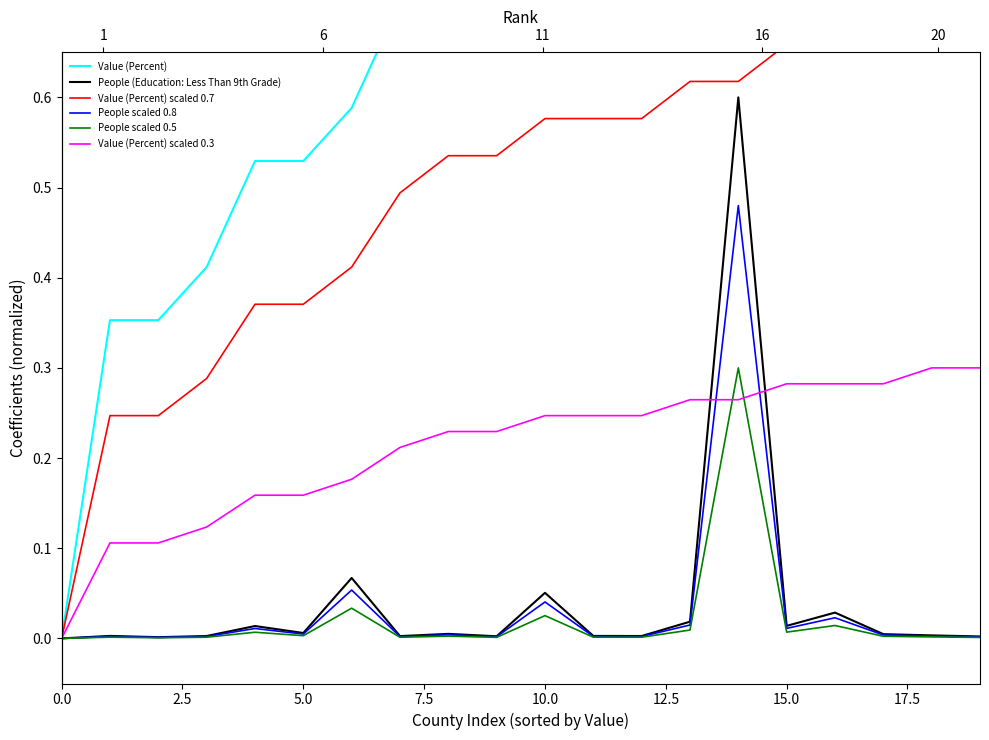

Reading left to right, what are all the values shown in this chart?

Value (Percent): 0.0	0.4	0.4	0.4	0.5	0.5	0.6	0.7	0.8	0.8	0.8	0.8	0.8	0.9	0.9	0.9	0.9	0.9	1.0	1.0
People (Education: Less Than 9th Grade): 0.0	0.0	0.0	0.0	0.0	0.0	0.1	0.0	0.0	0.0	0.1	0.0	0.0	0.0	0.6	0.0	0.0	0.0	0.0	0.0
Value (Percent) scaled 0.7: 0.0	0.2	0.2	0.3	0.4	0.4	0.4	0.5	0.5	0.5	0.6	0.6	0.6	0.6	0.6	0.7	0.7	0.7	0.7	0.7
People scaled 0.8: 0.0	0.0	0.0	0.0	0.0	0.0	0.1	0.0	0.0	0.0	0.0	0.0	0.0	0.0	0.5	0.0	0.0	0.0	0.0	0.0
People scaled 0.5: 0.0	0.0	0.0	0.0	0.0	0.0	0.0	0.0	0.0	0.0	0.0	0.0	0.0	0.0	0.3	0.0	0.0	0.0	0.0	0.0
Value (Percent) scaled 0.3: 0.0	0.1	0.1	0.1	0.2	0.2	0.2	0.2	0.2	0.2	0.2	0.2	0.2	0.3	0.3	0.3	0.3	0.3	0.3	0.3